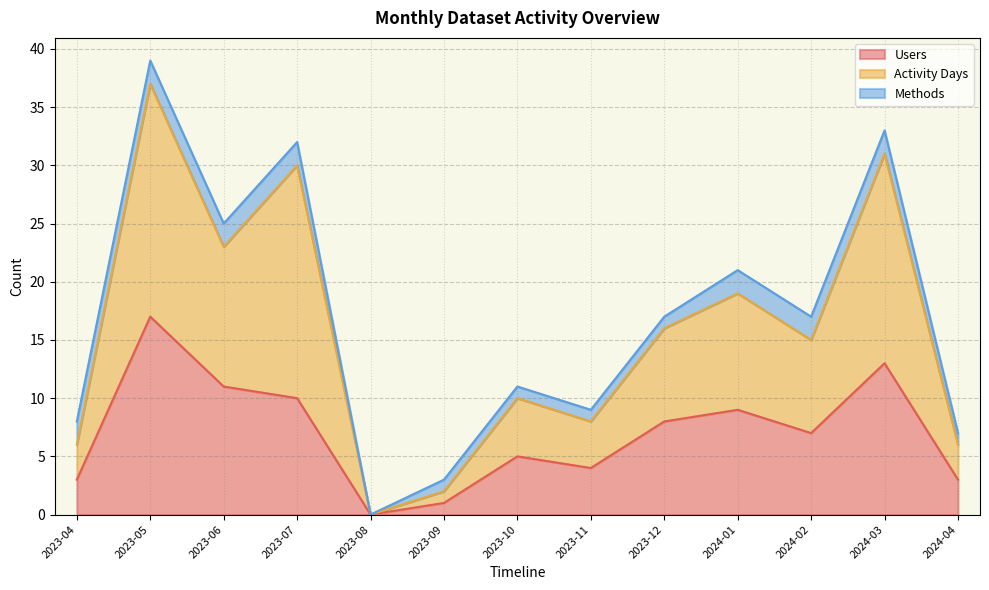

The Users series shows 11 at 2023-08. True or false?

False